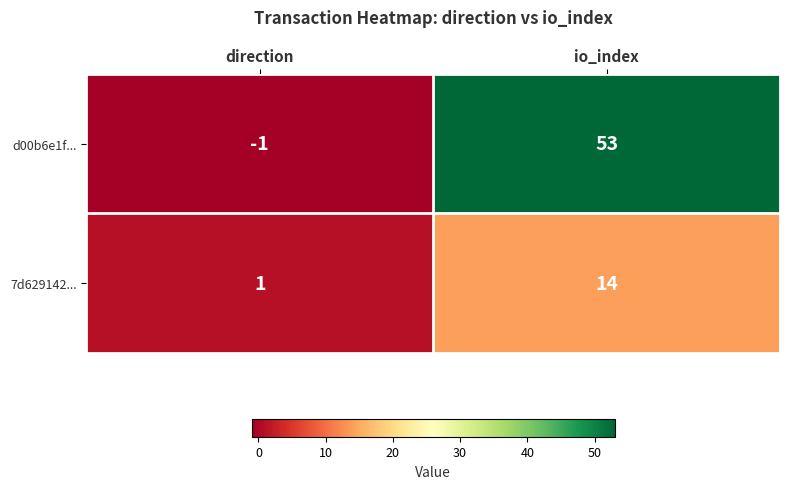

Which category has the lowest value in the 7d629142... series?

direction